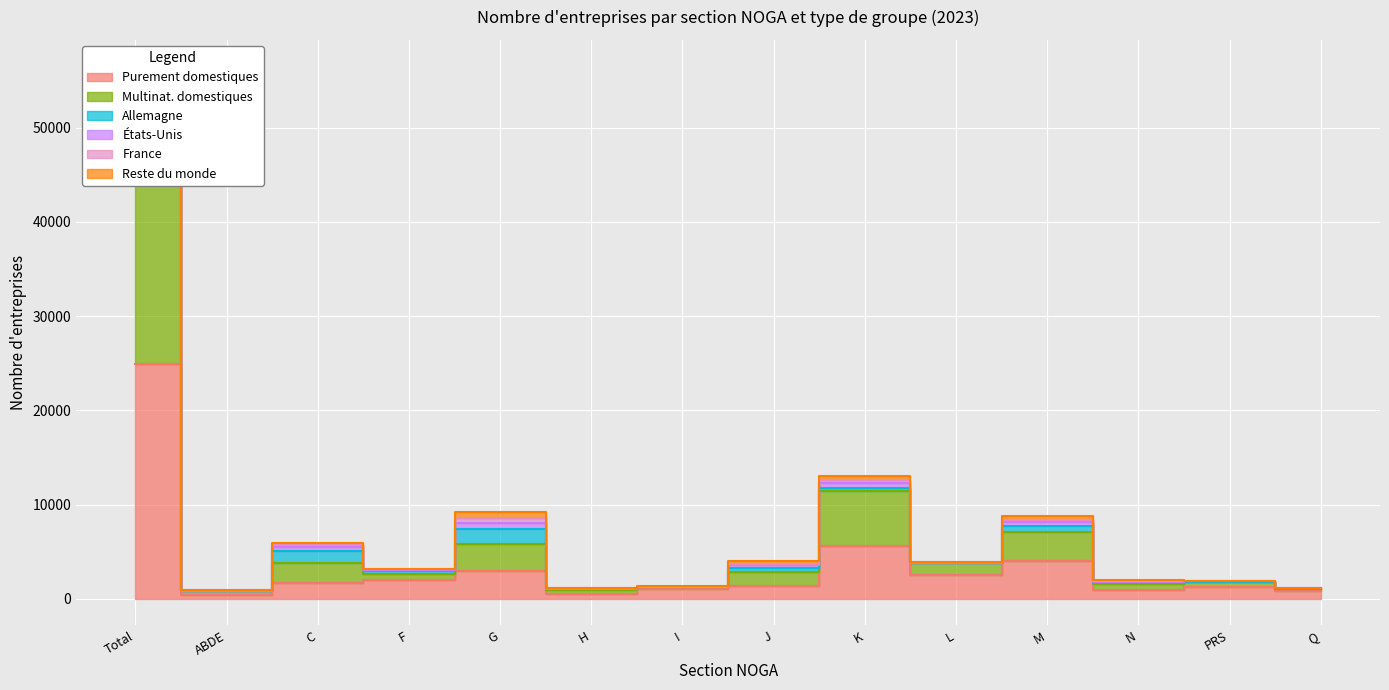

Which category has the highest value across all series?

Total